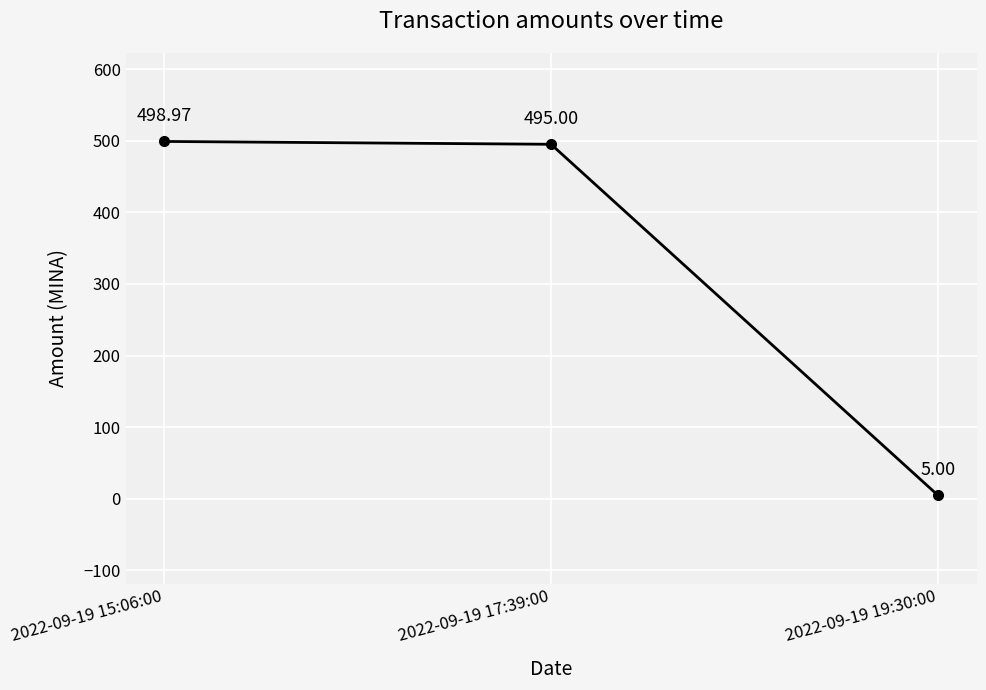

What is the sum of all values?

999.0